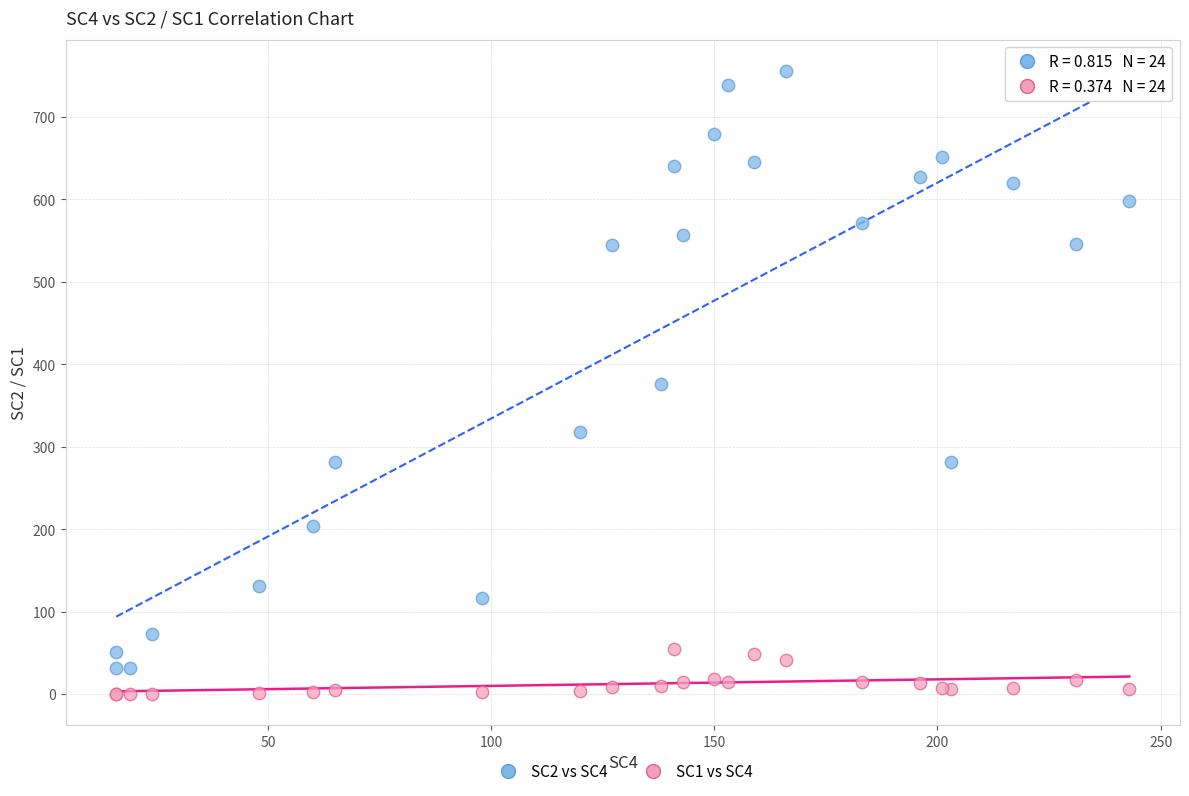

What are all the series names shown in the legend?

SC2 vs SC4, SC1 vs SC4